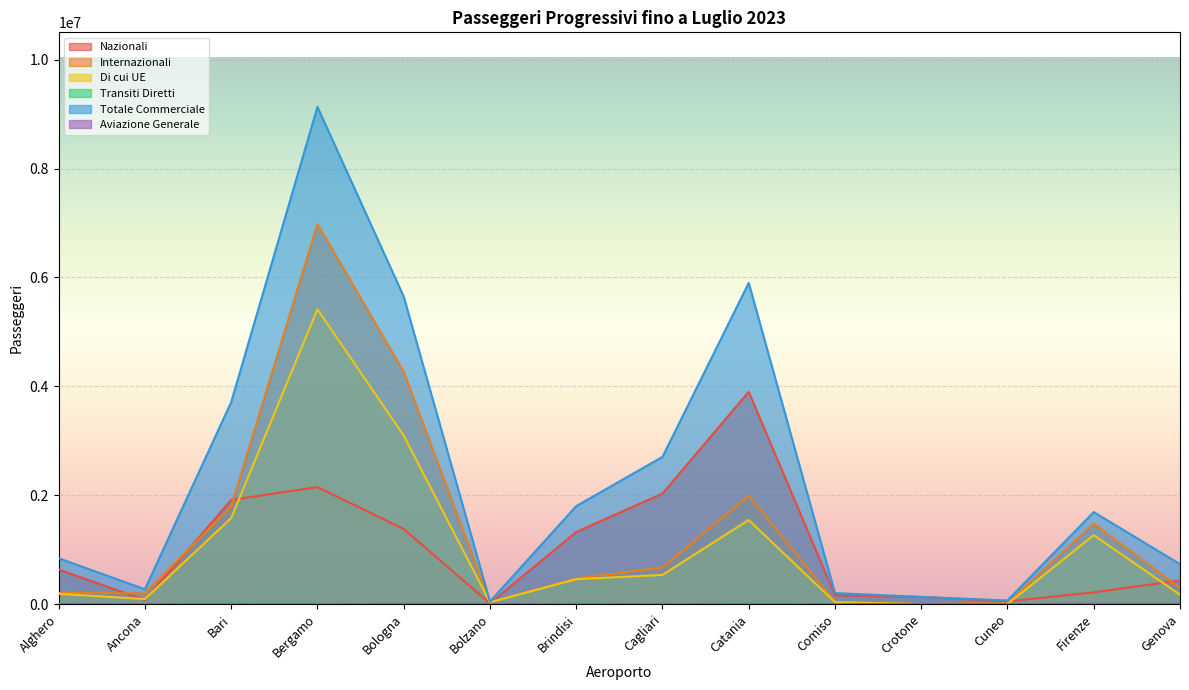

Reading left to right, list all the values displayed in this chart.

Nazionali: 634991	73668	1912250	2148561	1378711	12600	1323680	2029518	3898991	160800	130784	48101	214825	433295
Internazionali: 205640	197742	1789127	6981590	4267018	32479	471072	672975	1993753	40719	0	17830	1474996	297502
Di cui UE: 188246	91469	1578810	5415668	3094860	32479	456793	535159	1543717	34954	0	701	1264953	171785
Transiti Diretti: 679	38	7560	2520	3922	0	4094	1299	6399	182	0	0	15	1391
Totale Commerciale: 841310	271448	3708937	9132671	5649651	45079	1798846	2703792	5899143	201701	130784	65931	1689836	732188
Aviazione Generale: 372	1816	2950	1187	6473	5042	2088	3202	3969	197	1019	236	8456	4657